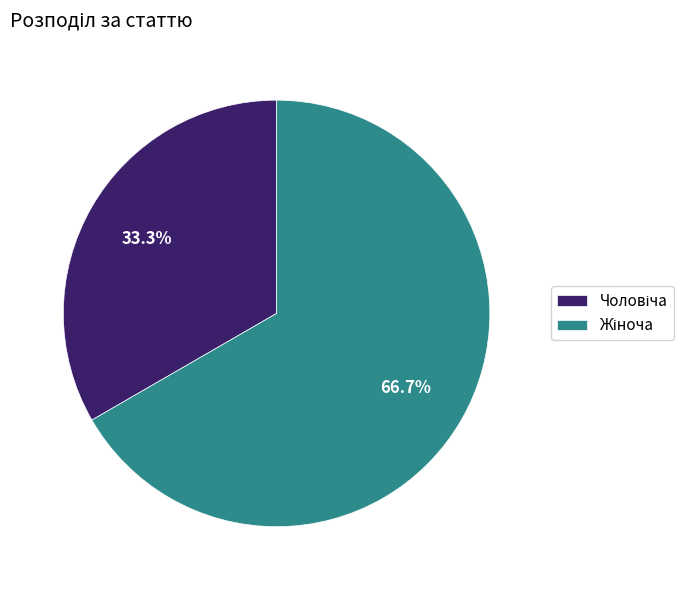

Is there a majority slice in this chart?

Yes